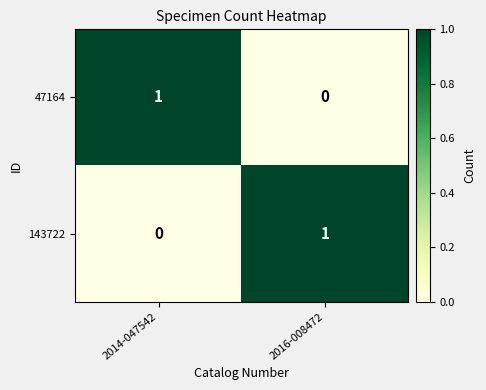

What is the spread (max minus min) of values at 2016-008472?

1